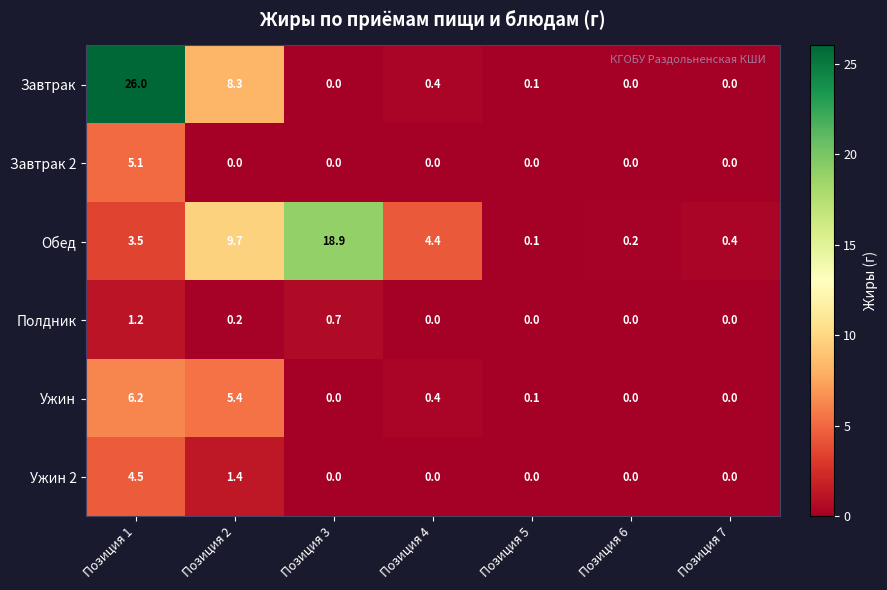

What is the maximum value for Завтрак?

26.0